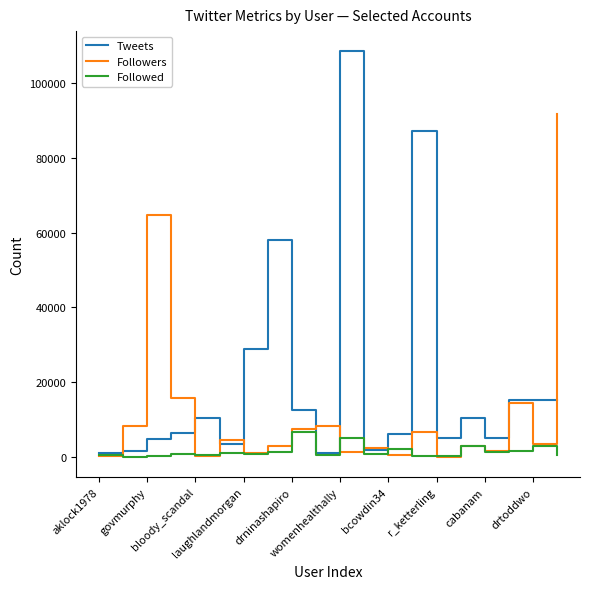

What is the difference between the maximum and minimum values in the Tweets series?

107354